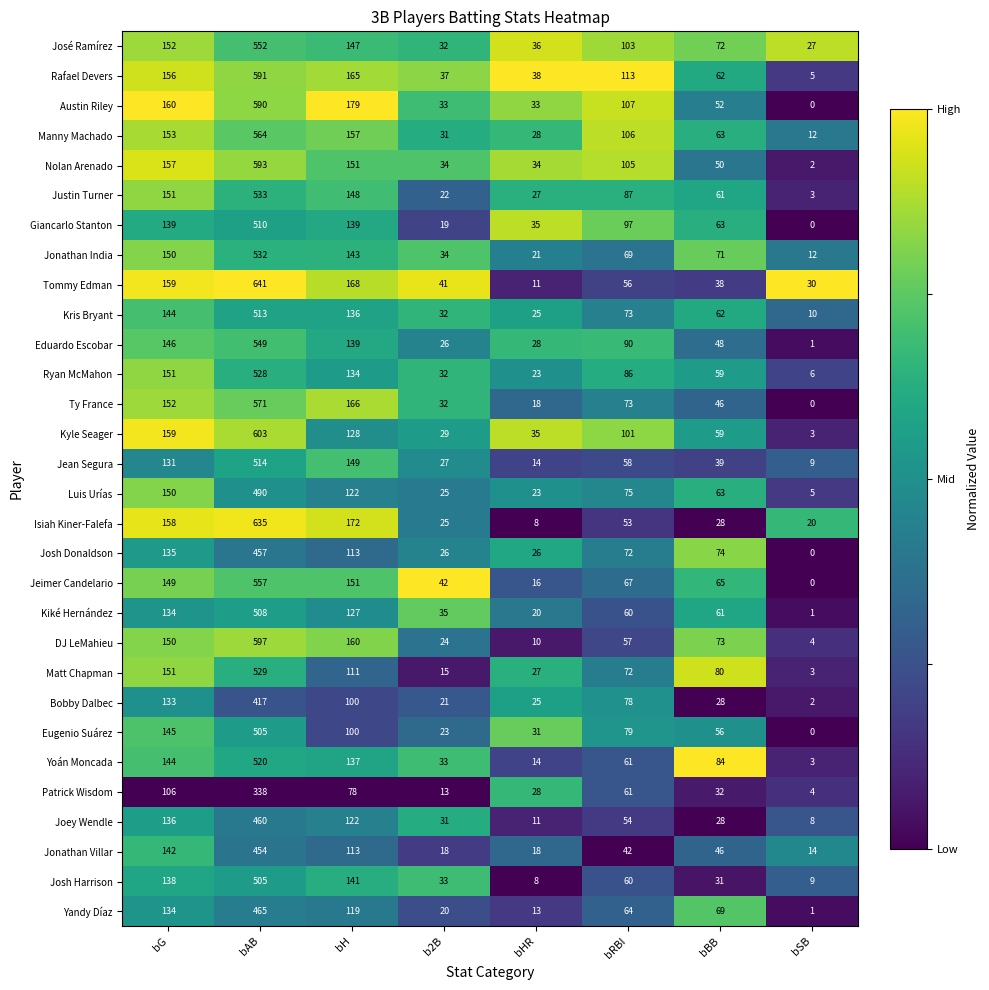

What is the total value across all series at bSB?

194